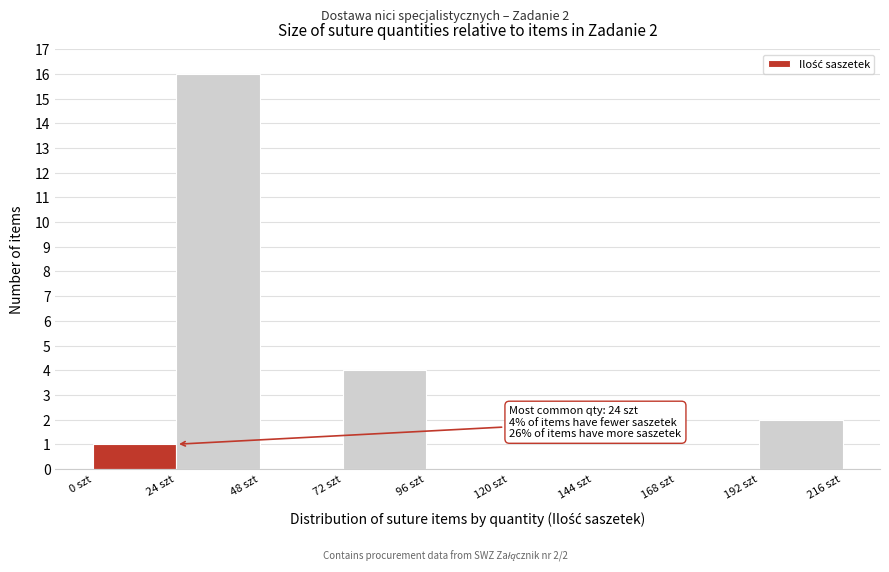

Which range on the x-axis has the tallest bar?

24 to 48